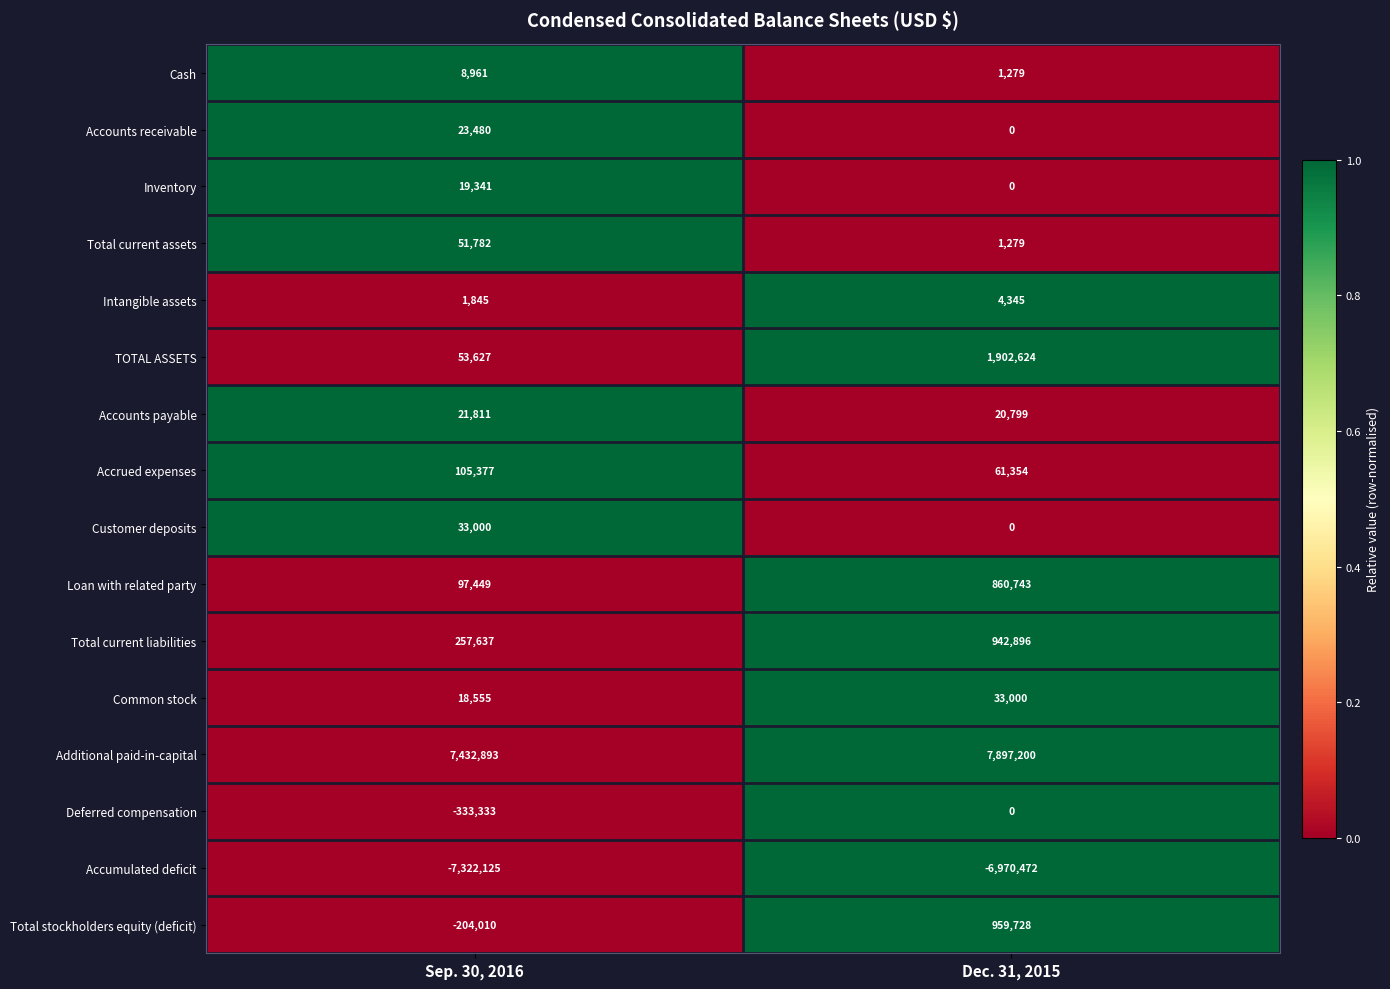

The value of TOTAL ASSETS at Sep. 30, 2016 is 12508. True or false?

False